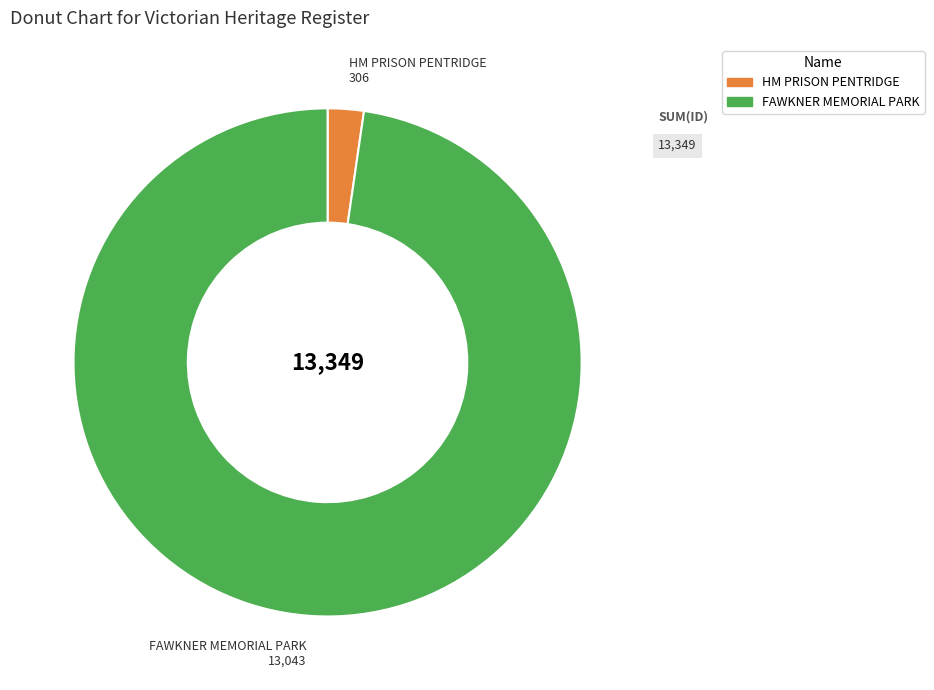

Does FAWKNER MEMORIAL PARK represent more than half of the total?

Yes